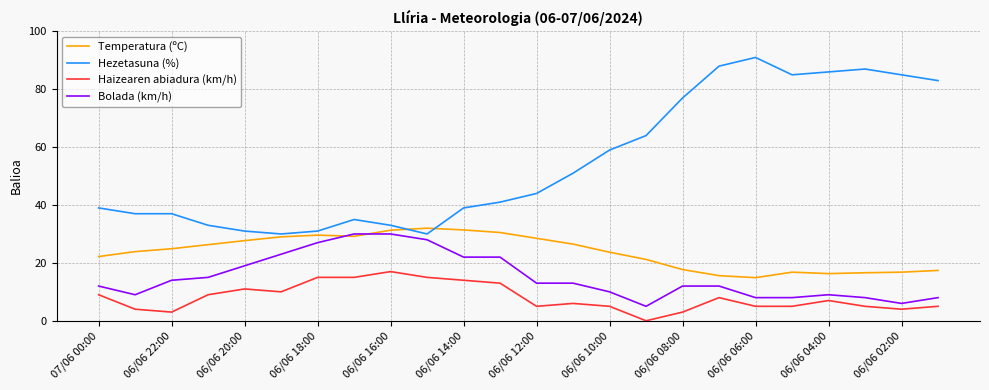

True or false: Bolada (km/h) and Haizearen abiadura (km/h) cross at least once.

False